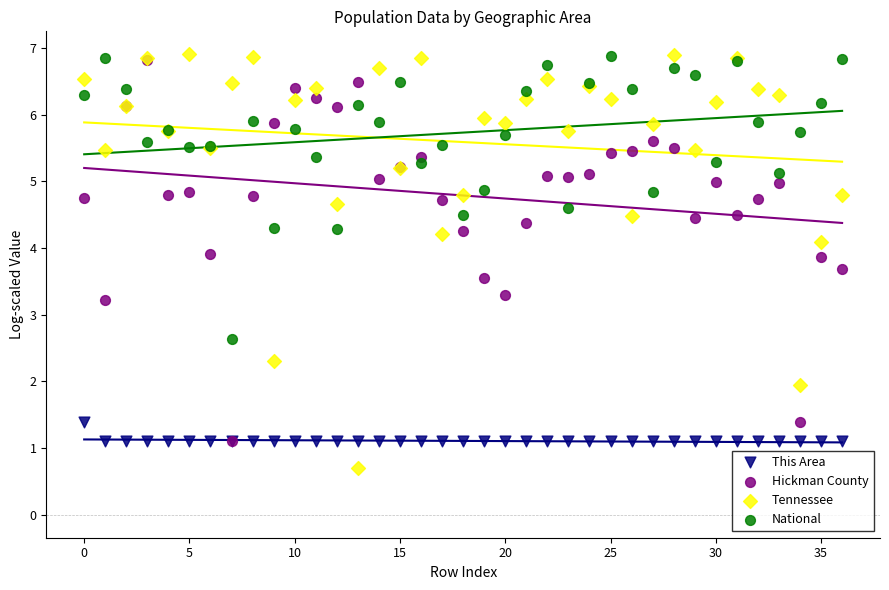

Which series has the largest Y range (max minus min)?

Tennessee